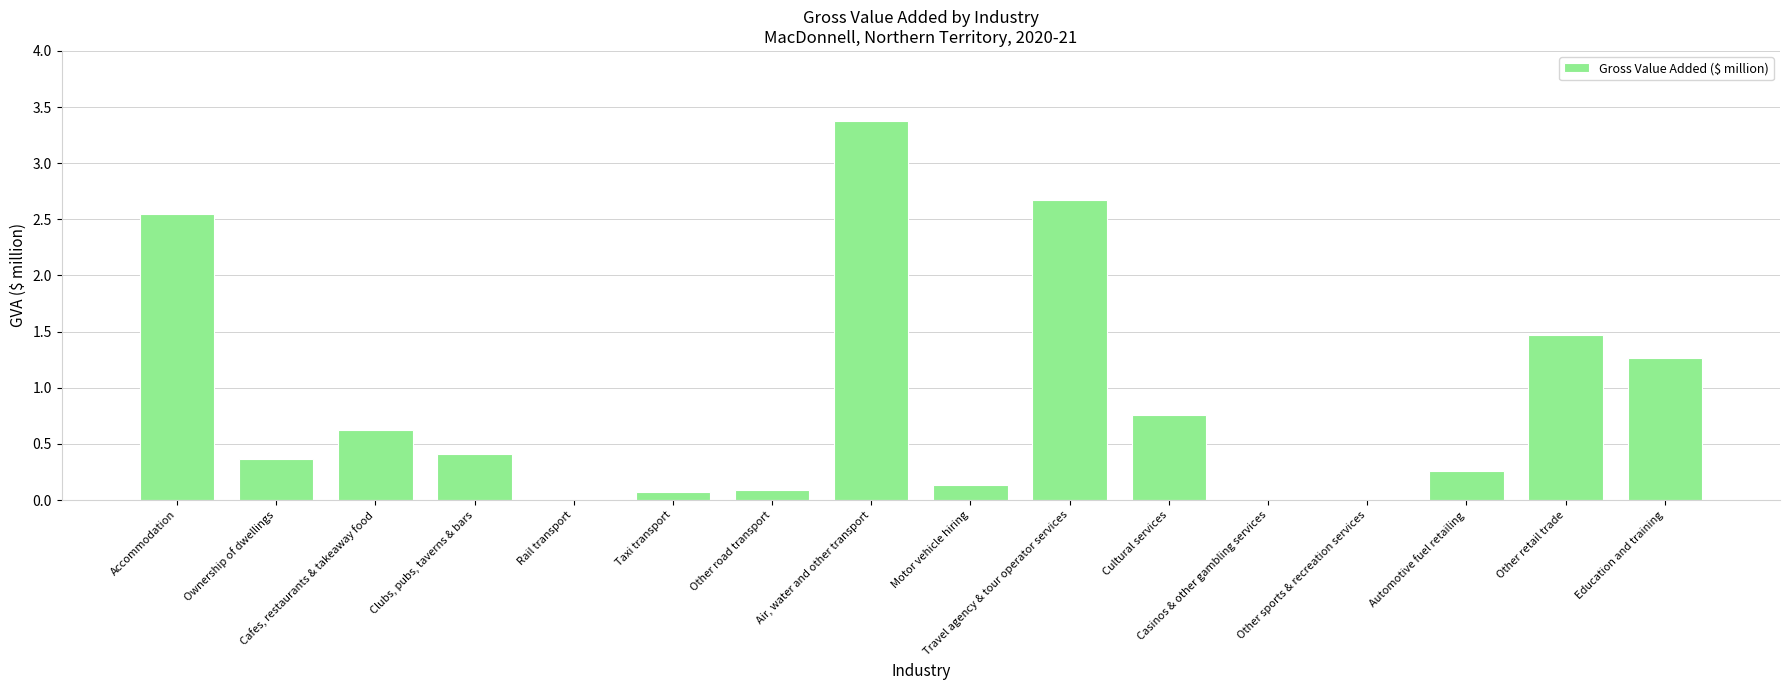

True or false: the data shows 1.1 at Cultural services.

False